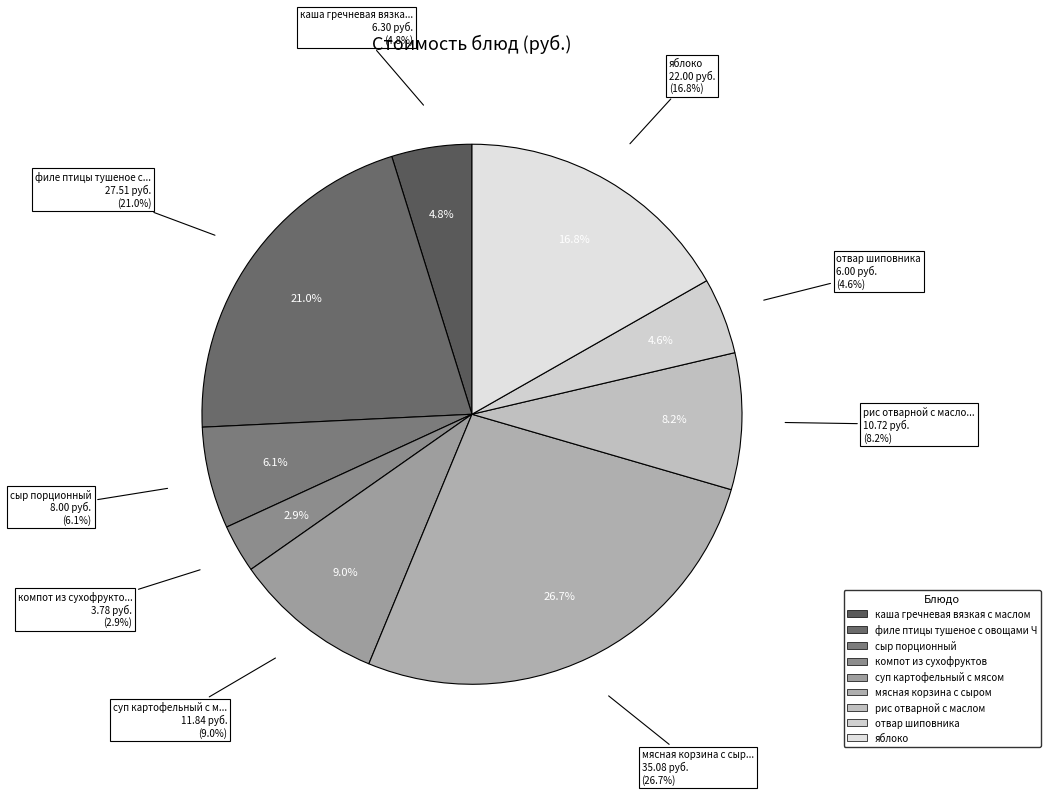

How much of the chart is everything except мясная корзина с сыром?

73.3%